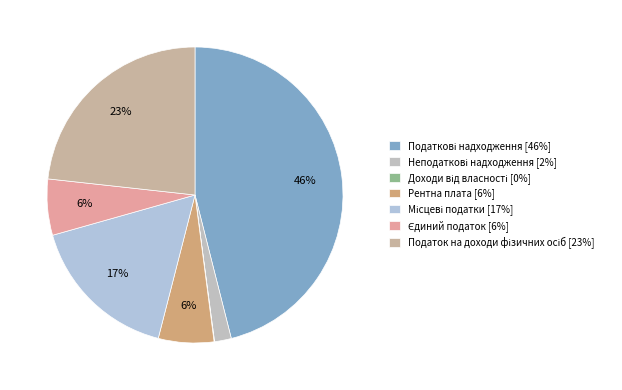

Is there any slice that represents more than half of the pie?

No